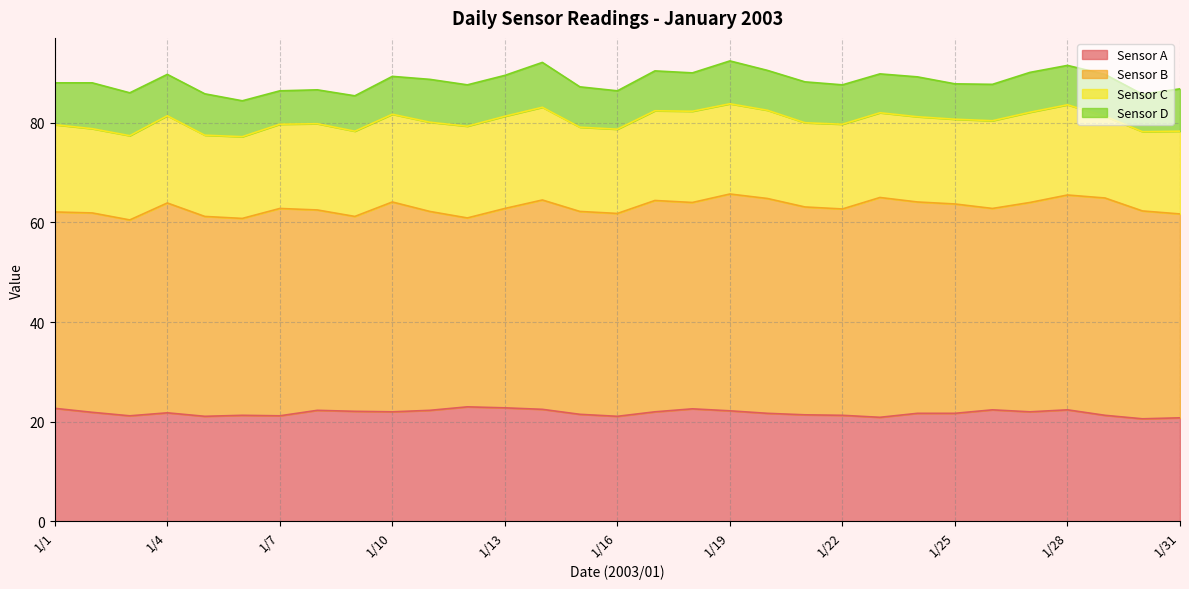

At which label is Sensor B closest to 41?

1/31